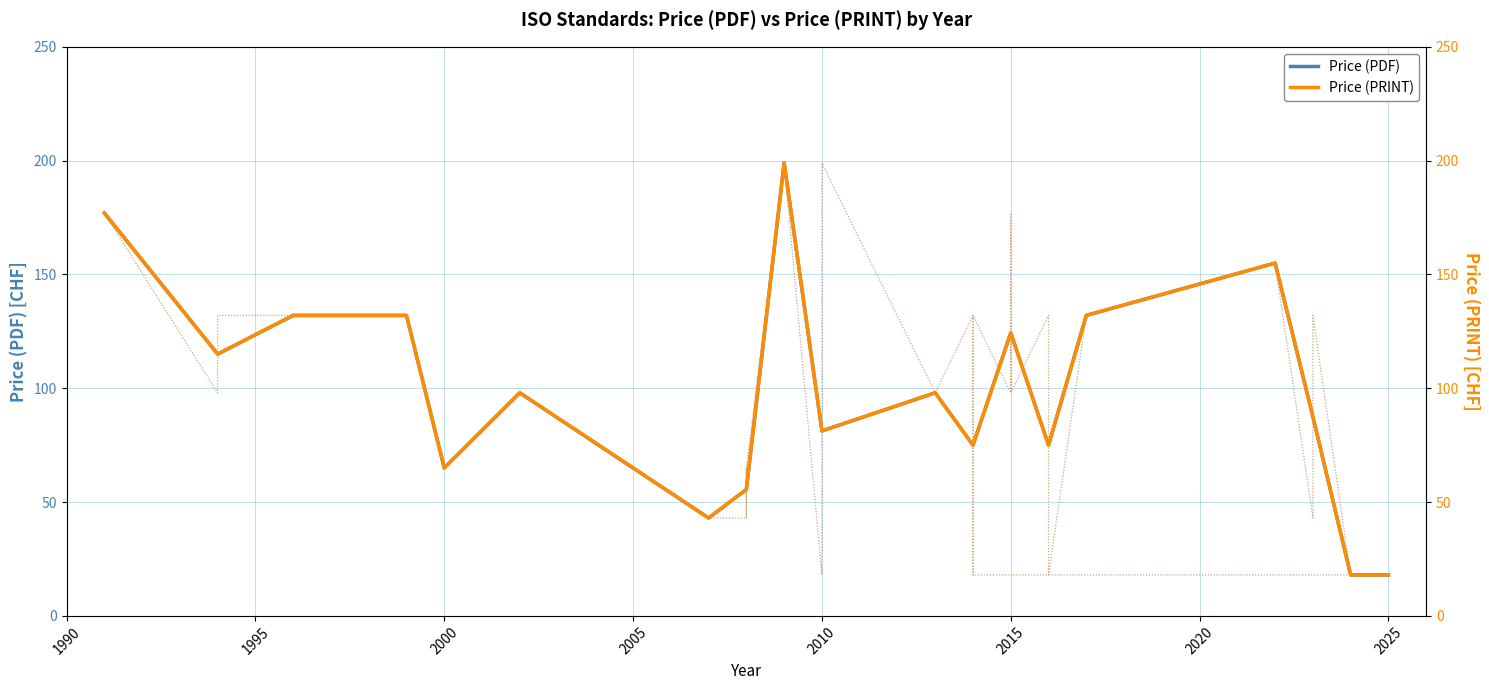

What is the maximum value for Price (PDF)?

199.0